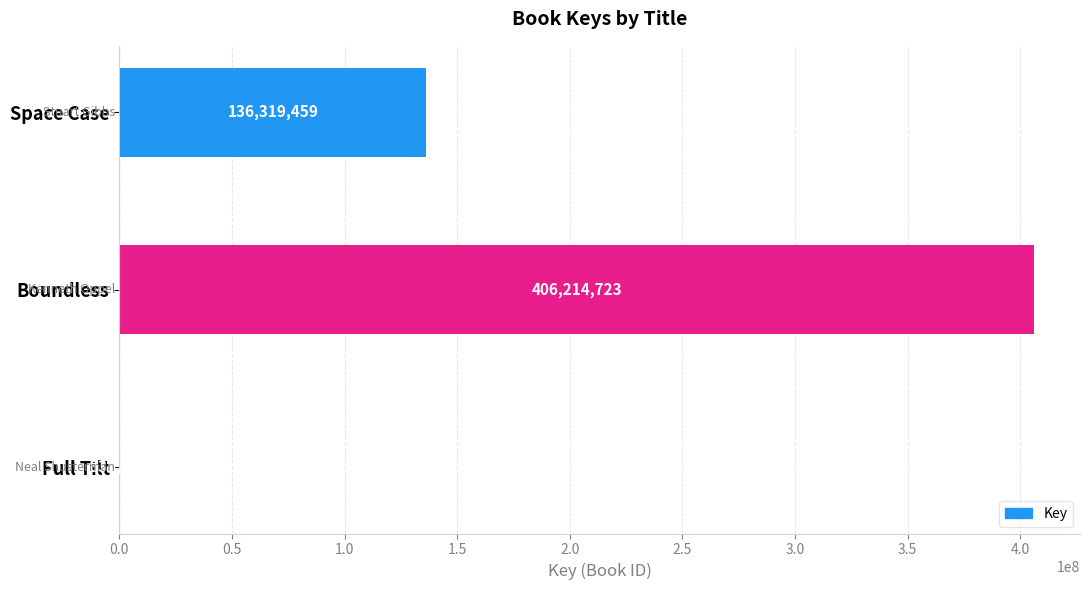

What is the sum of all values?

542870071